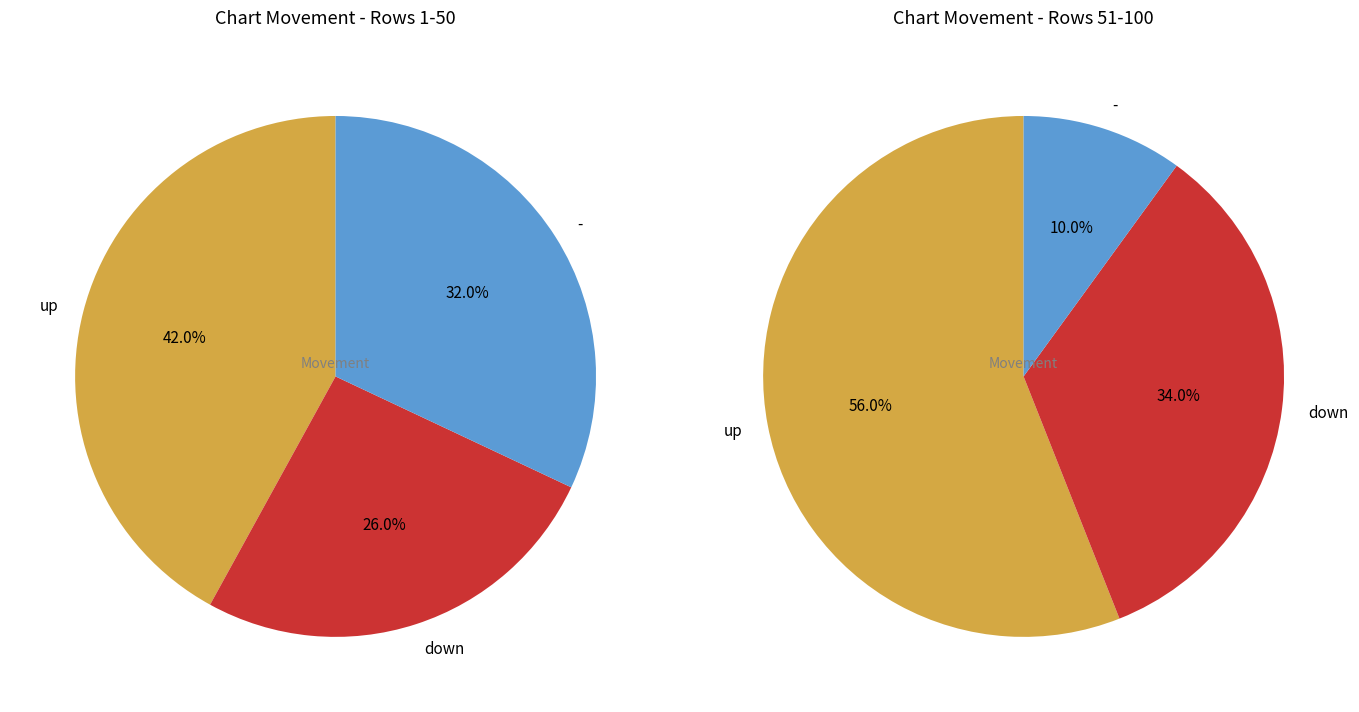

How much of the chart is everything except up?

51.0%